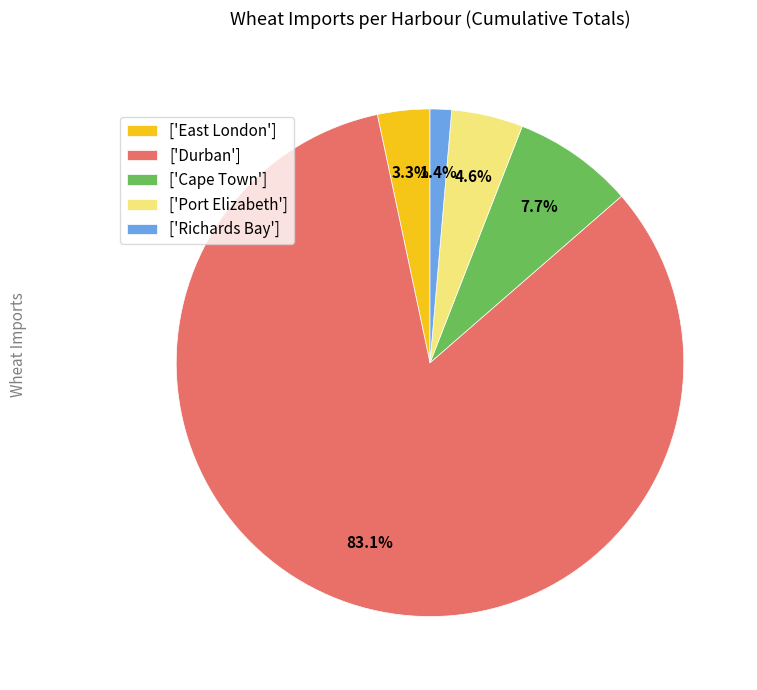

Does any single category account for the majority?

Yes